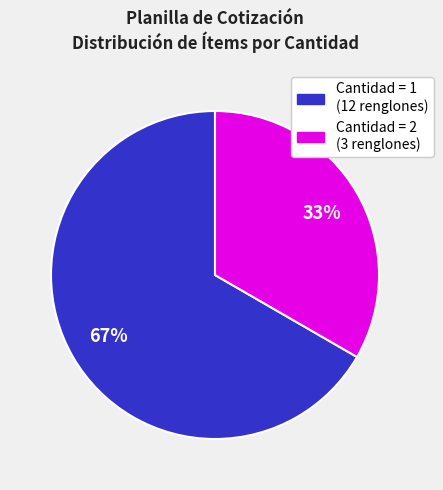

Is there any slice that represents more than half of the pie?

Yes